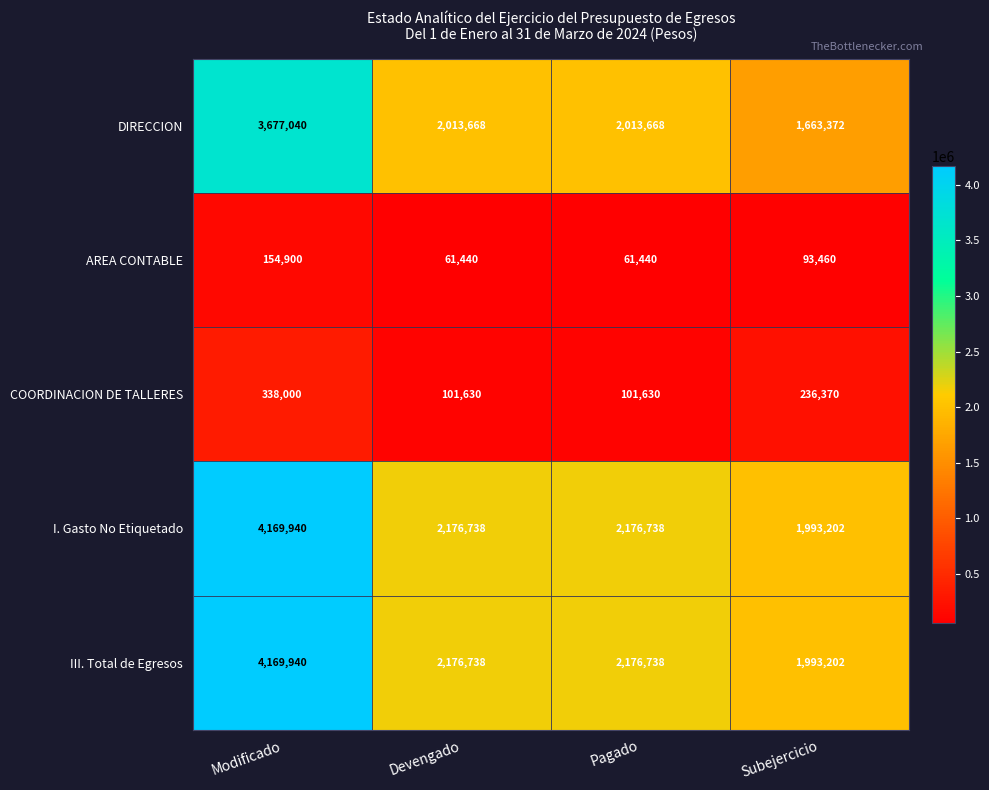

What is the minimum value shown in the chart?

61440